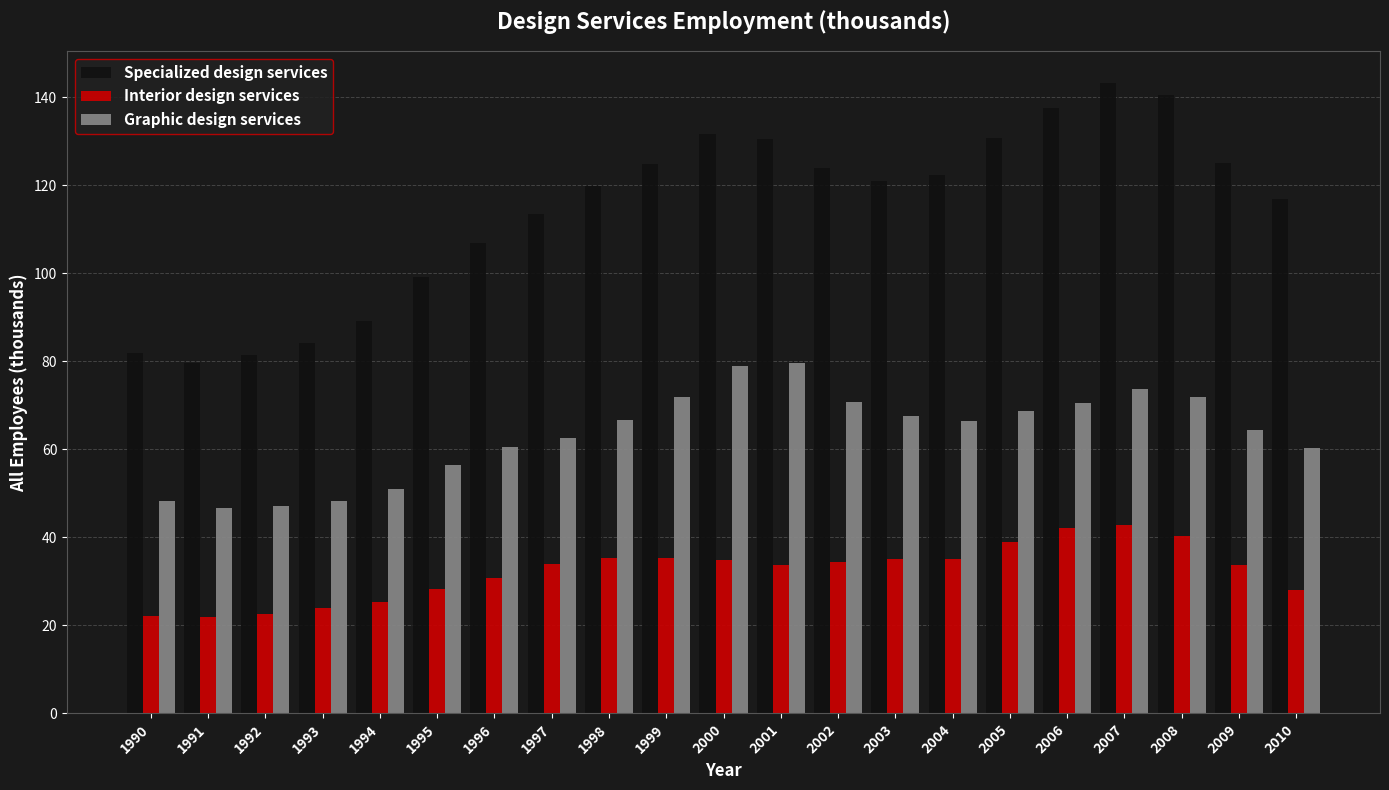

What is the difference between the highest and lowest values at 1991?

57.8